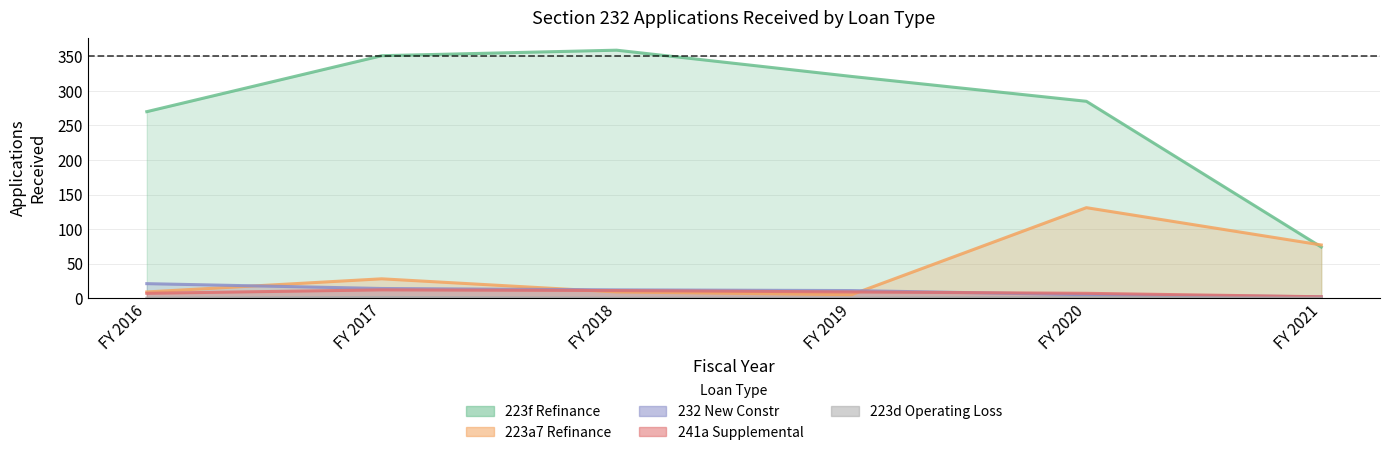

How many lines are shown in the chart?

5